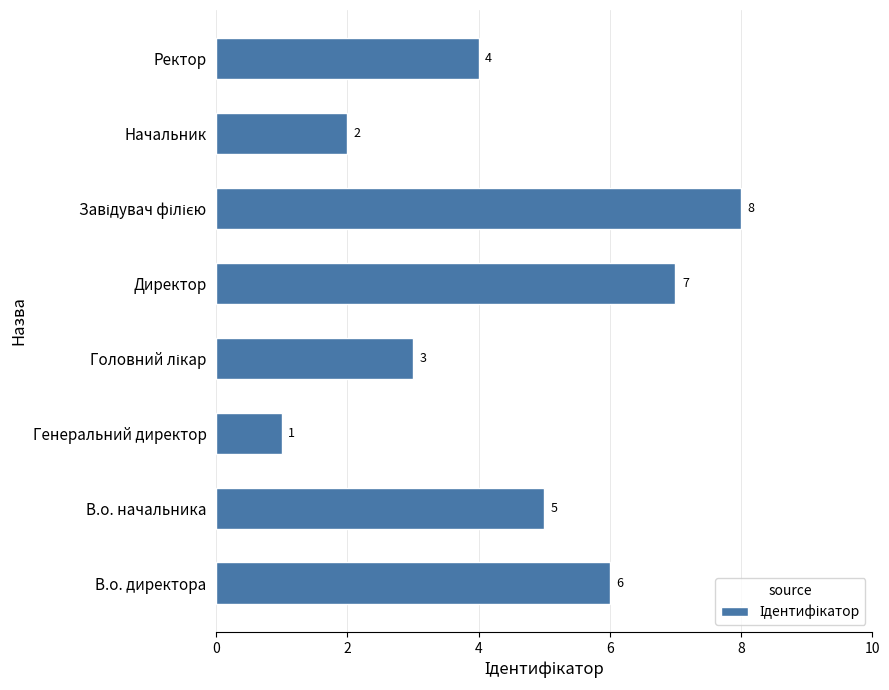

The chart shows a value of 2 at Генеральний директор. True or false?

False